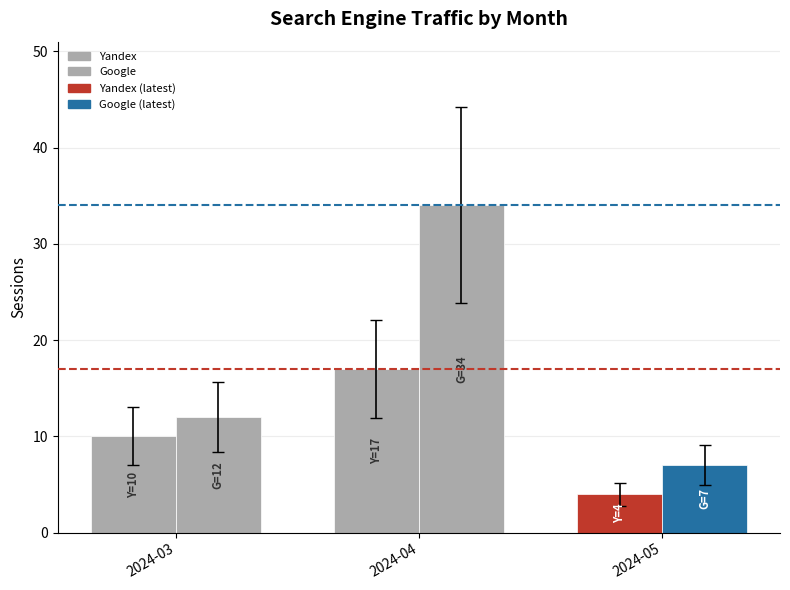

Count the number of data series in this chart.

2